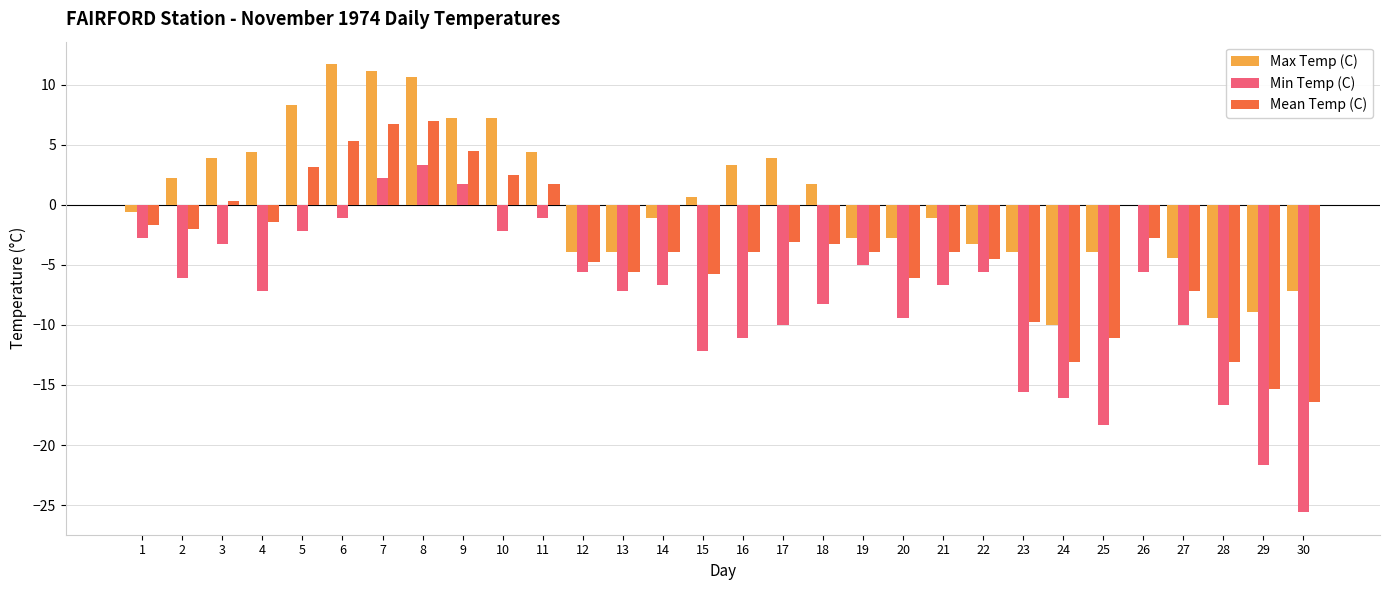

Is the value of Mean Temp (C) at 11 greater than the value of Max Temp (C) at 5?

No